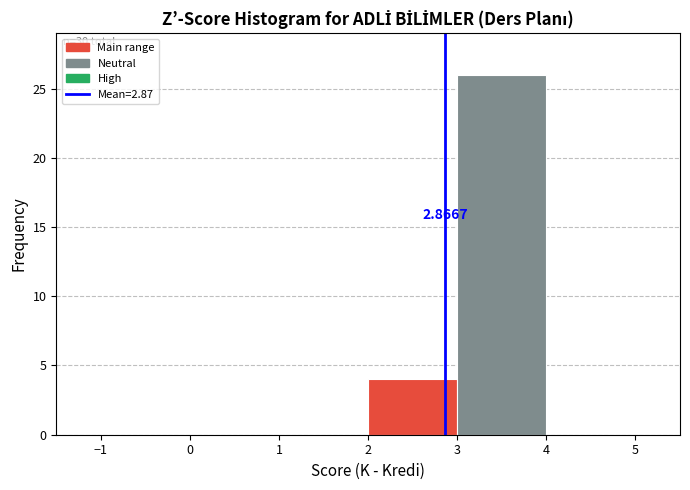

Which range on the x-axis has the tallest bar?

3 to 4